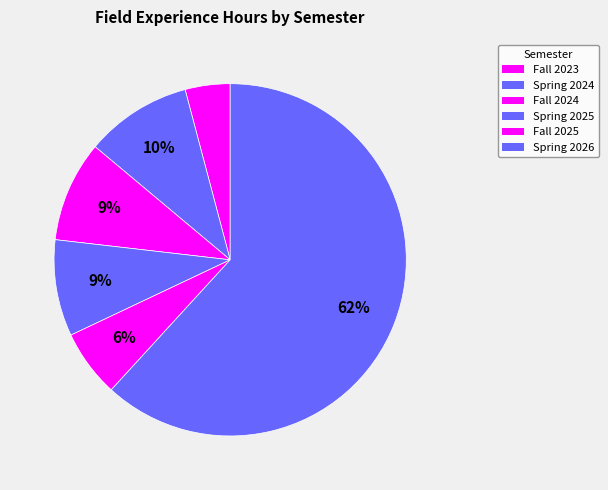

How many segments does this pie chart have?

6